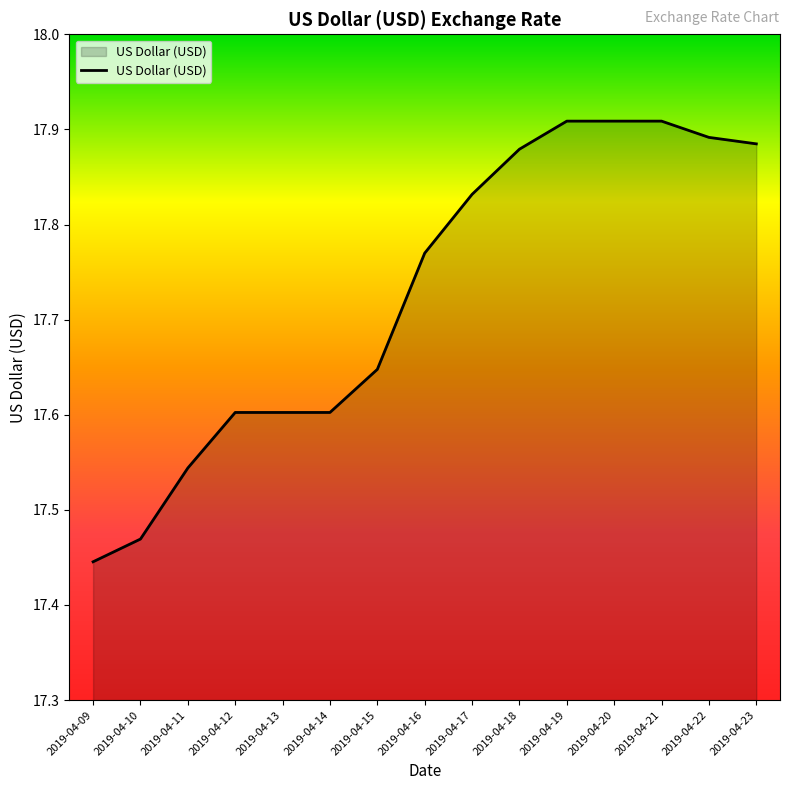

The chart shows a value of 25.0 at 2019-04-18. True or false?

False